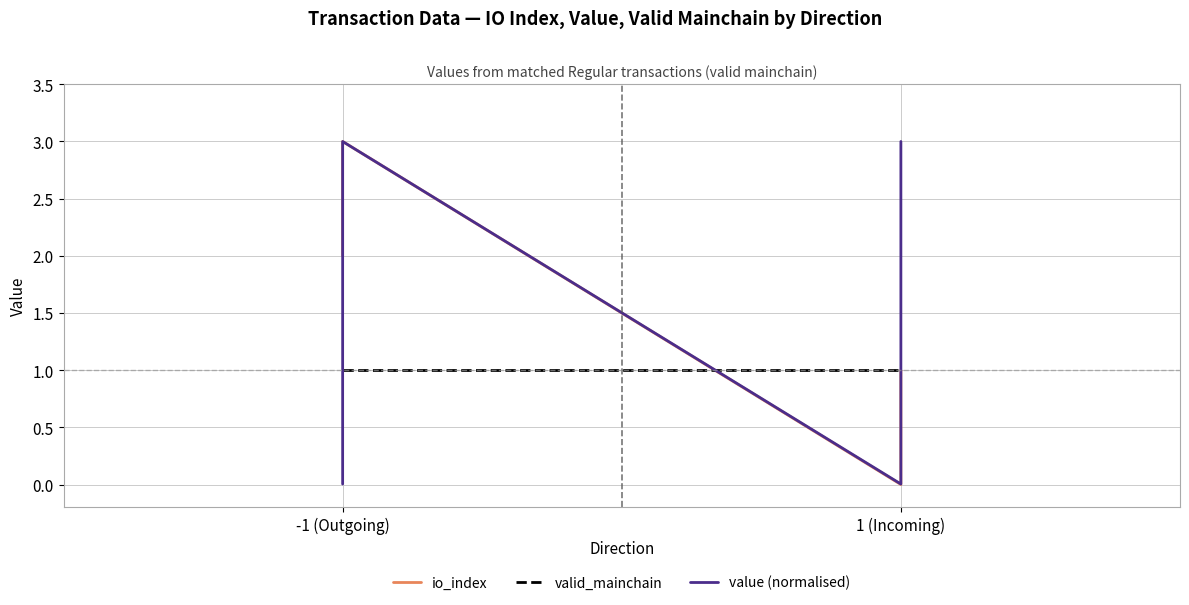

Is the value of valid_mainchain at -1 (Outgoing) greater than the value of value (normalised) at 1 (Incoming)?

Yes